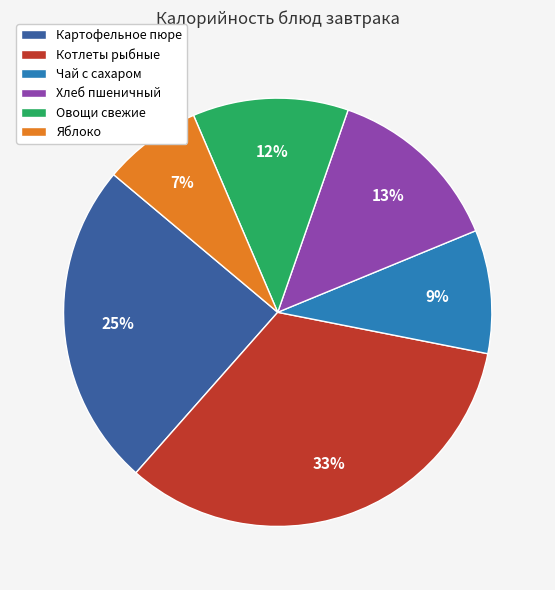

Is the sum of Яблоко and Овощи свежие greater than half?

No